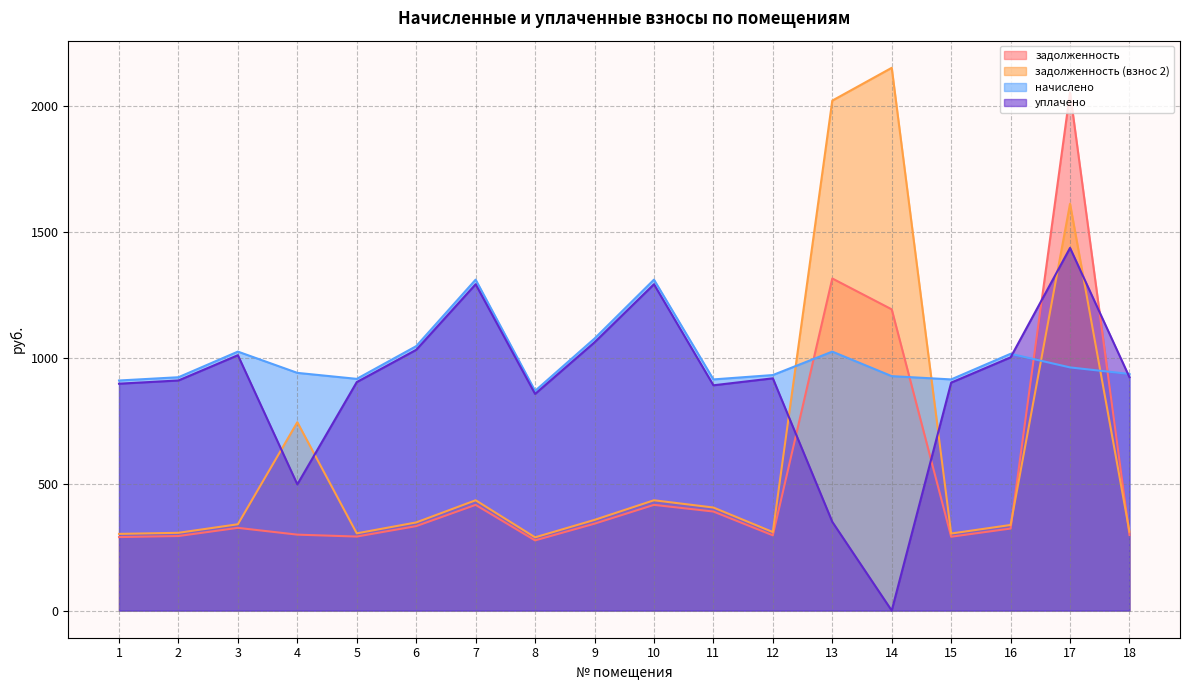

Reading left to right, list all the values displayed in this chart.

задолженность: 291.2	295.3	327.8	300.8	293.2	334.6	418.8	278.1	344.3	418.8	392.4	298.1	1315.7	1193.4	292.6	325.0	2052.6	299.5
задолженность (взнос 2): 303.8	308.2	342.0	746.3	306.0	349.2	437.0	290.2	359.3	437.0	408.3	311.0	2020.4	2150.3	305.3	339.1	1611.8	312.5
начислено: 911.5	924.5	1026.0	941.8	918.0	1047.6	1311.1	870.5	1077.8	1311.1	915.8	933.1	1026.0	928.8	915.8	1017.4	963.4	937.4
уплачено: 898.9	911.6	1011.8	500.0	905.2	1033.0	1292.9	858.4	1062.9	1292.9	892.6	920.2	351.6	0.0	903.1	1003.2	1436.8	924.4